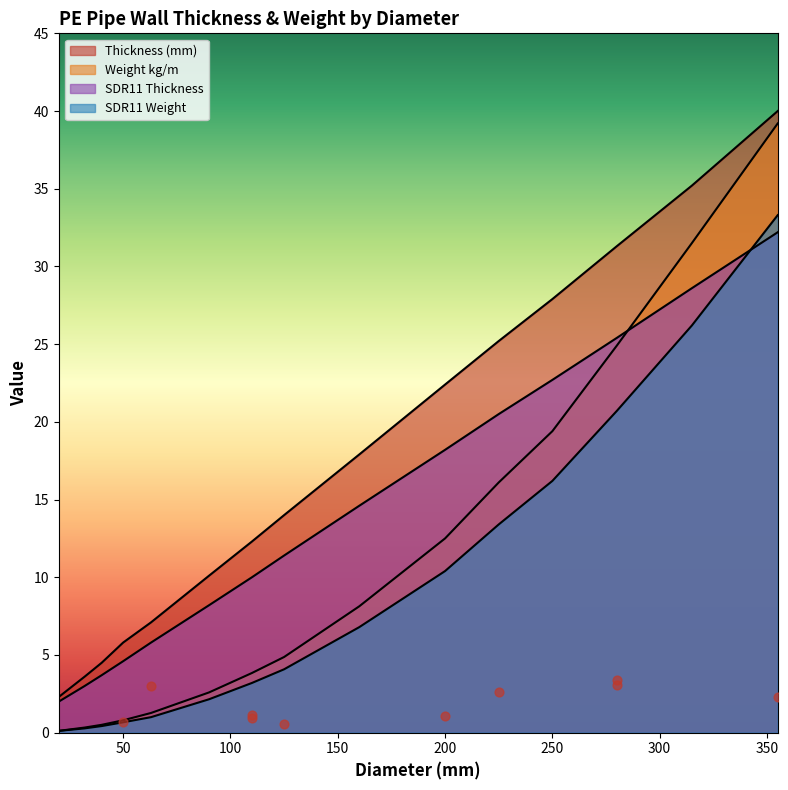

What are all the series names shown in the legend?

Thickness (mm), Weight kg/m, SDR11 Thickness, SDR11 Weight